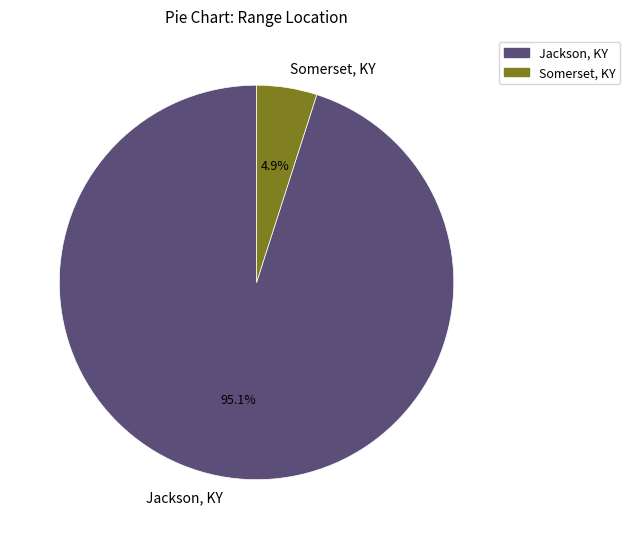

Which has a higher value, Jackson, KY or Somerset, KY?

Jackson, KY